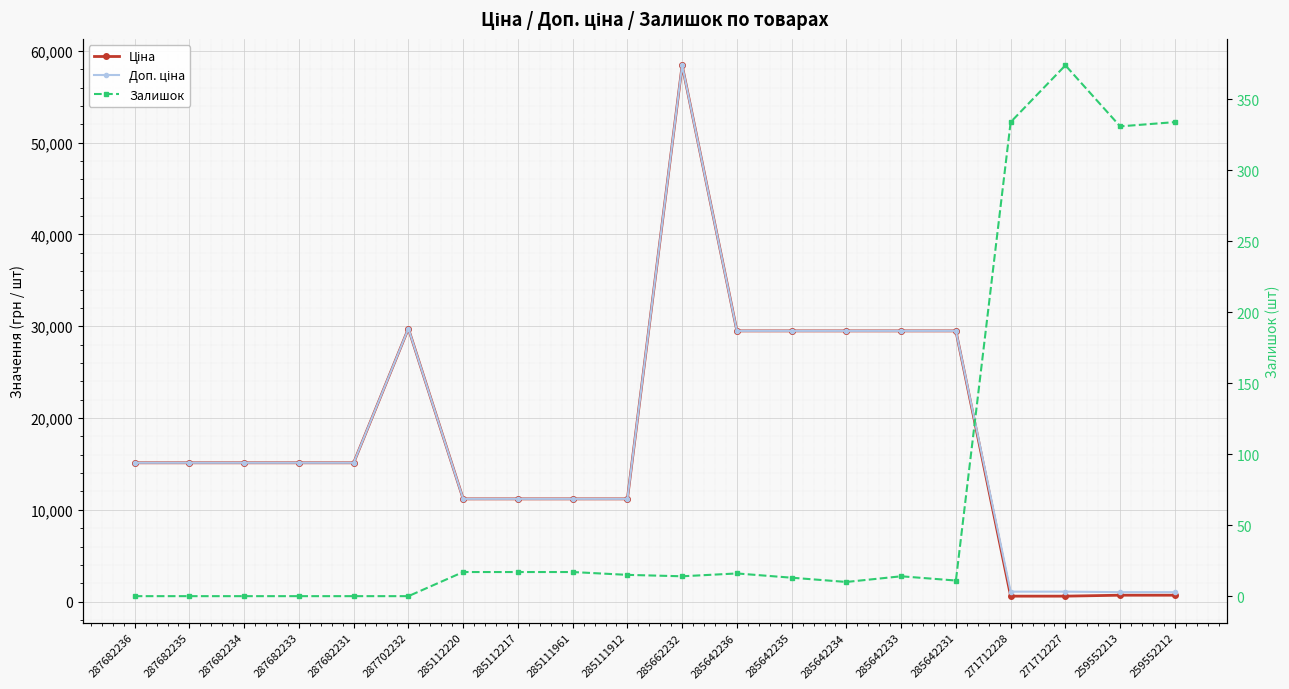

The value of Ціна at 259552213 is 693.7. True or false?

True